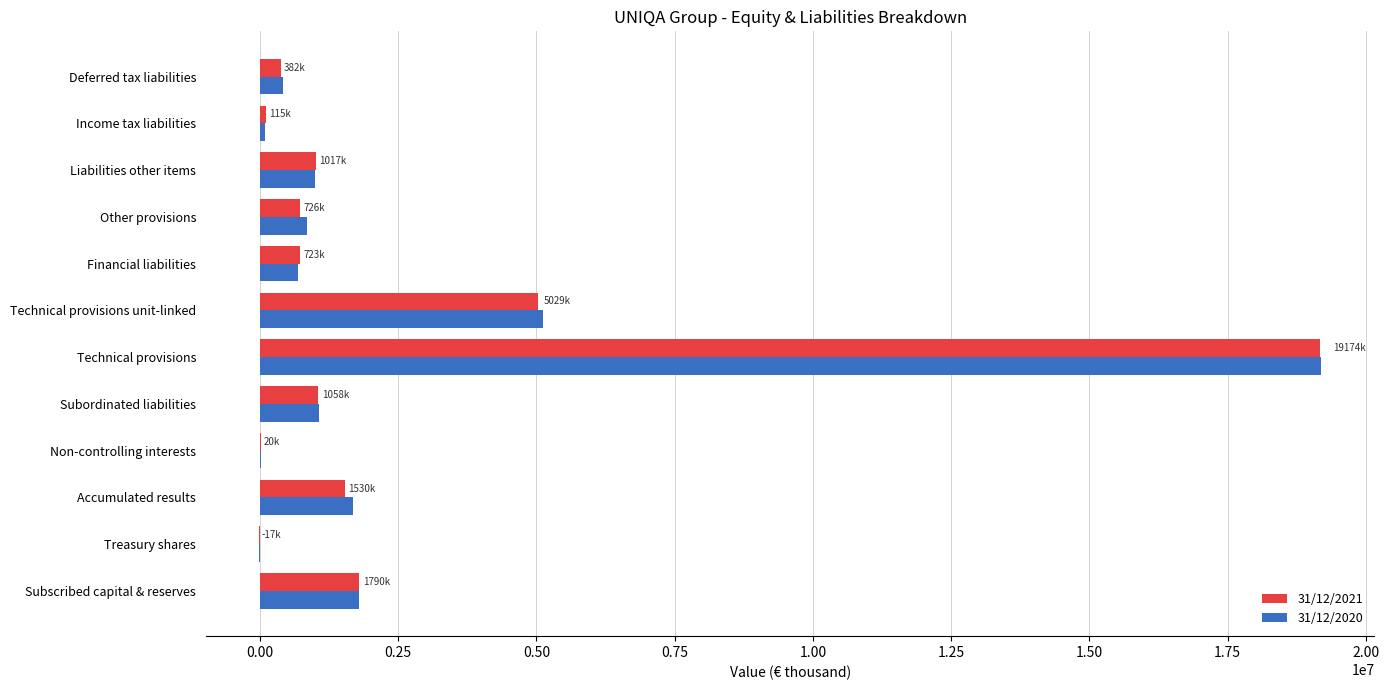

What is the total value across all series at Other provisions?

1573505